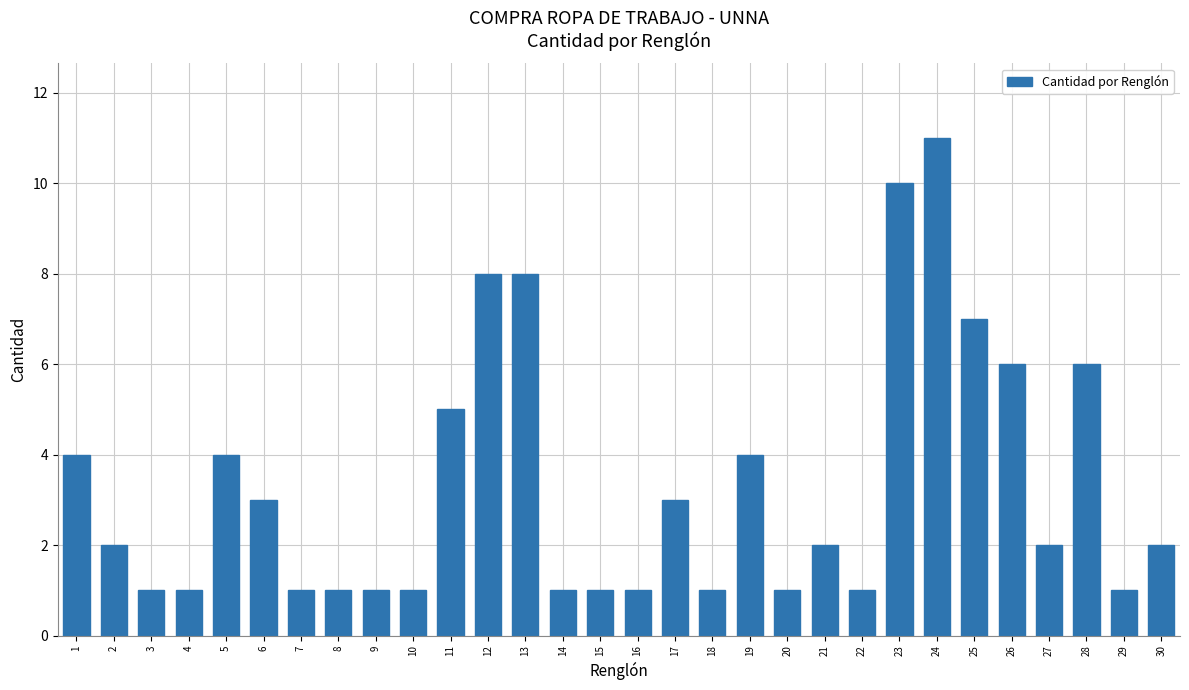

What is the average value?

3